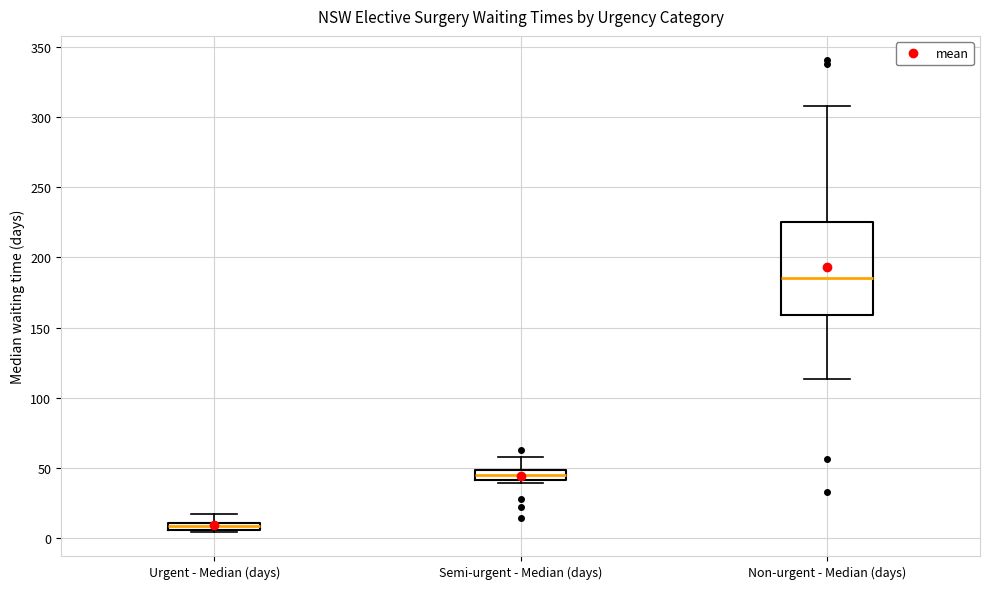

Which box is the tallest, from its lower edge to its upper edge?

Non-urgent - Median (days)